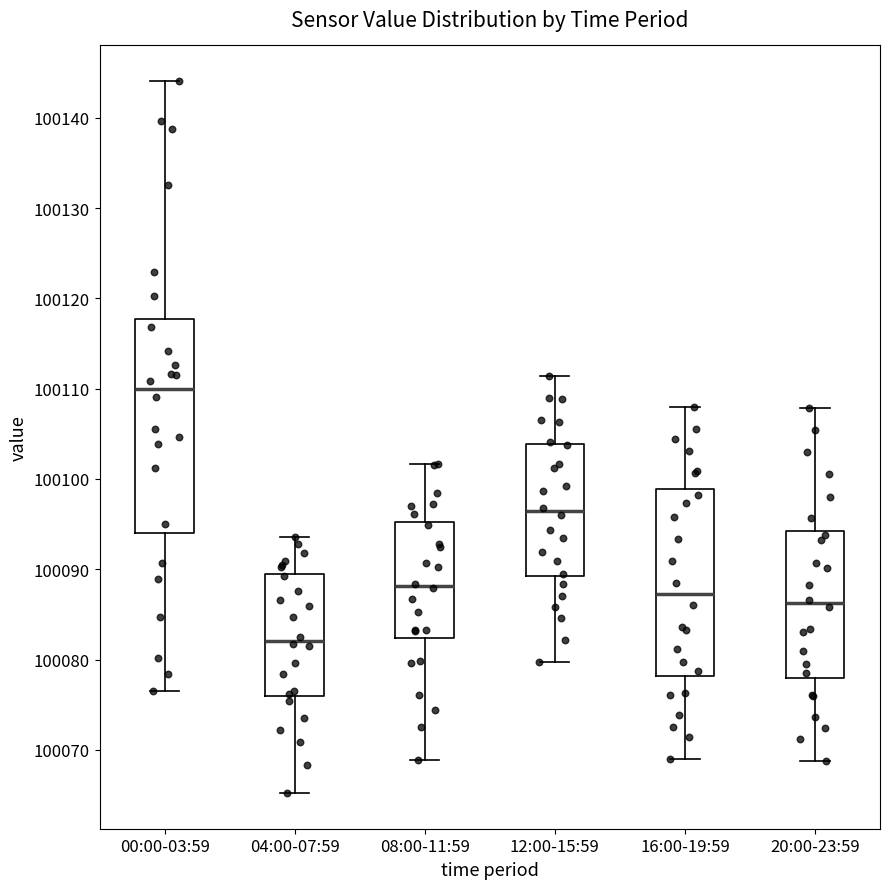

Reading left to right, read every box against the y-axis: the position of its median line, the range the box covers, and the ends of its whiskers. The values are not printed on the chart, so give them approximately, as read against the axis.

00:00-03:59: median 100110, box 100094 to 100118, whiskers 100077 to 100144
04:00-07:59: median 100082, box 100076 to 100090, whiskers 100065 to 100094
08:00-11:59: median 100088, box 100082 to 100095, whiskers 100069 to 100102
12:00-15:59: median 100096, box 100089 to 100104, whiskers 100080 to 100111
16:00-19:59: median 100087, box 100078 to 100099, whiskers 100069 to 100108
20:00-23:59: median 100086, box 100078 to 100094, whiskers 100069 to 100108